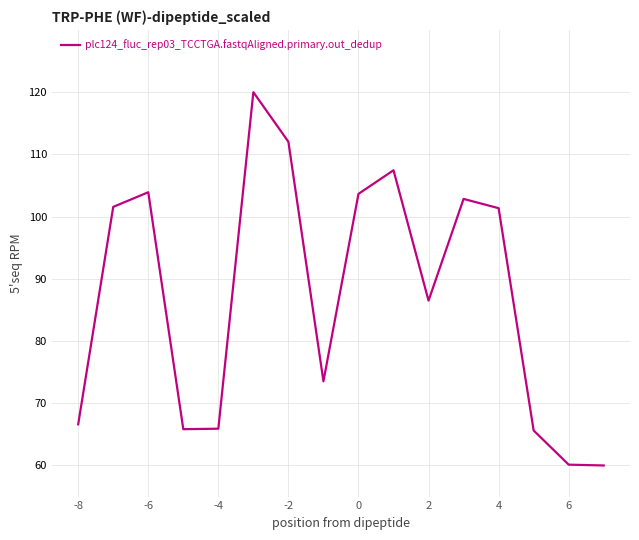

What is the difference between the maximum and minimum values?

60.0